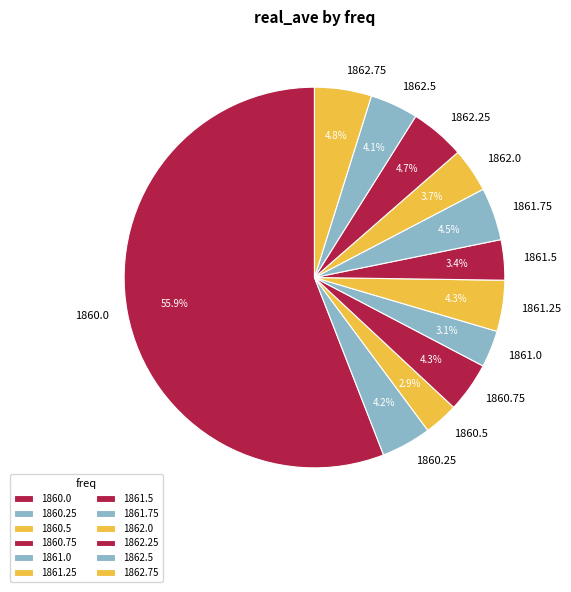

Combined, what portion of the pie is 1860.25 and 1860.75?

8.5%